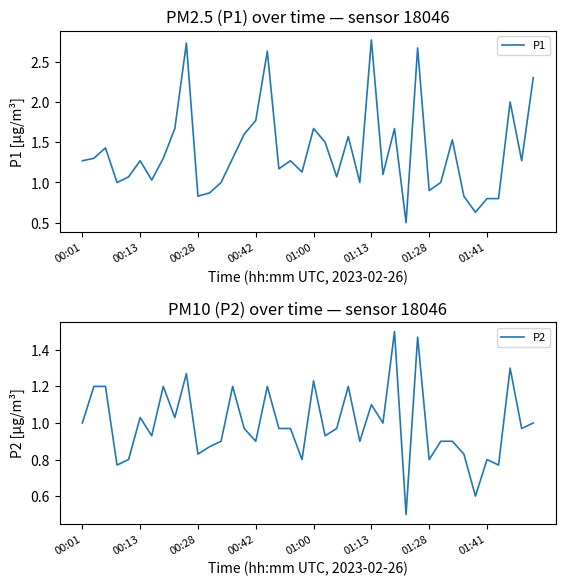

What is the minimum value shown in the chart?

0.5